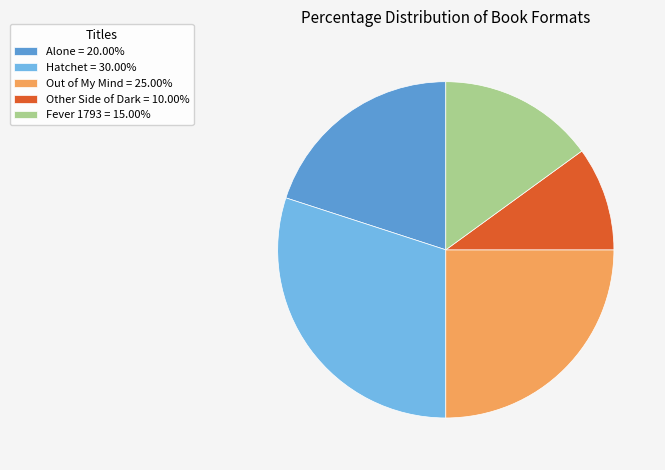

Count the number of slices in the pie.

5